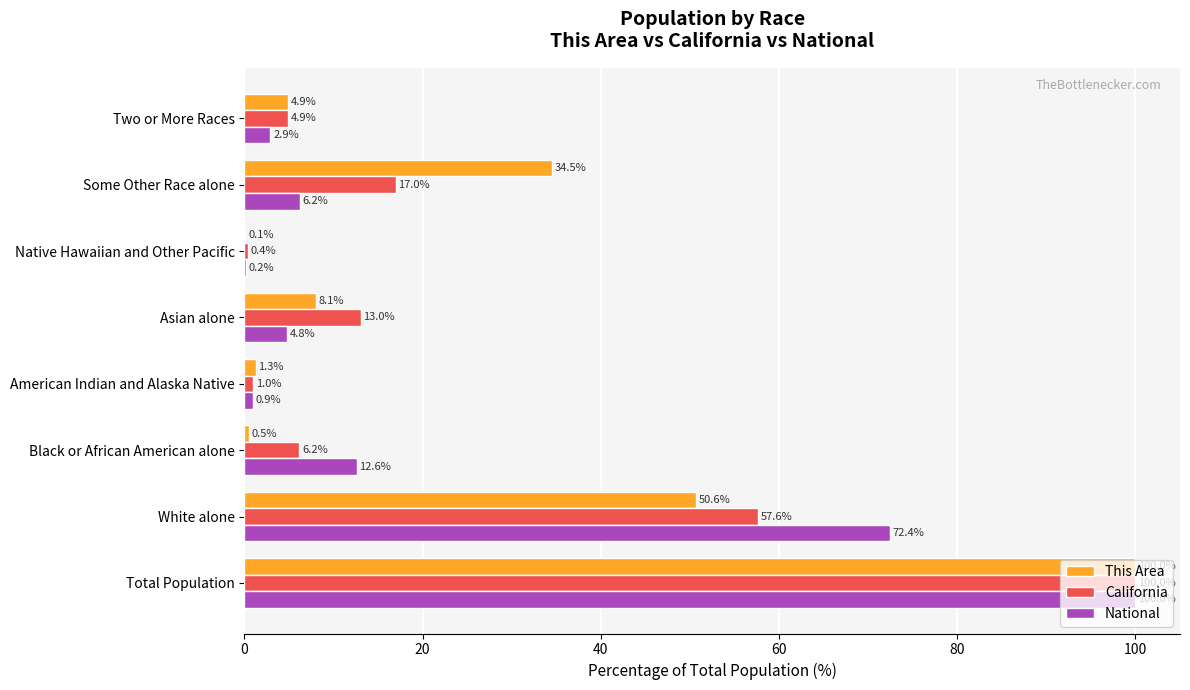

True or false: California has a value of 22.5 at Asian alone.

False